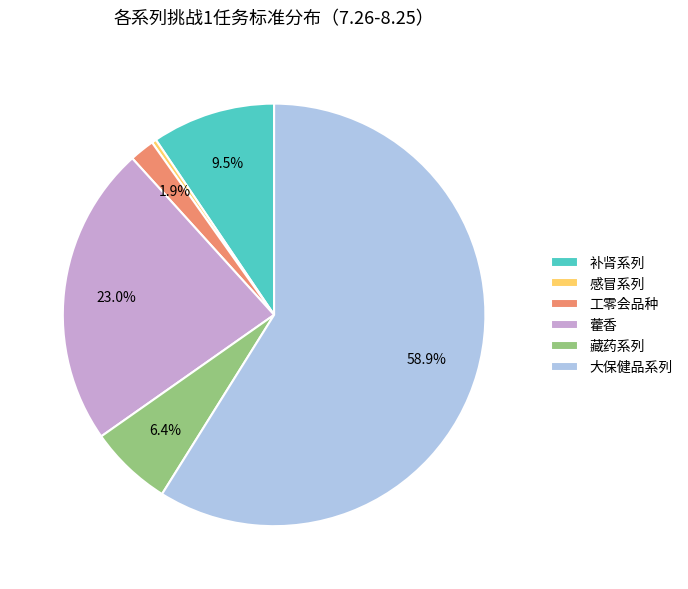

What is the total percentage of 工零会品种 and 补肾系列?

11.4%